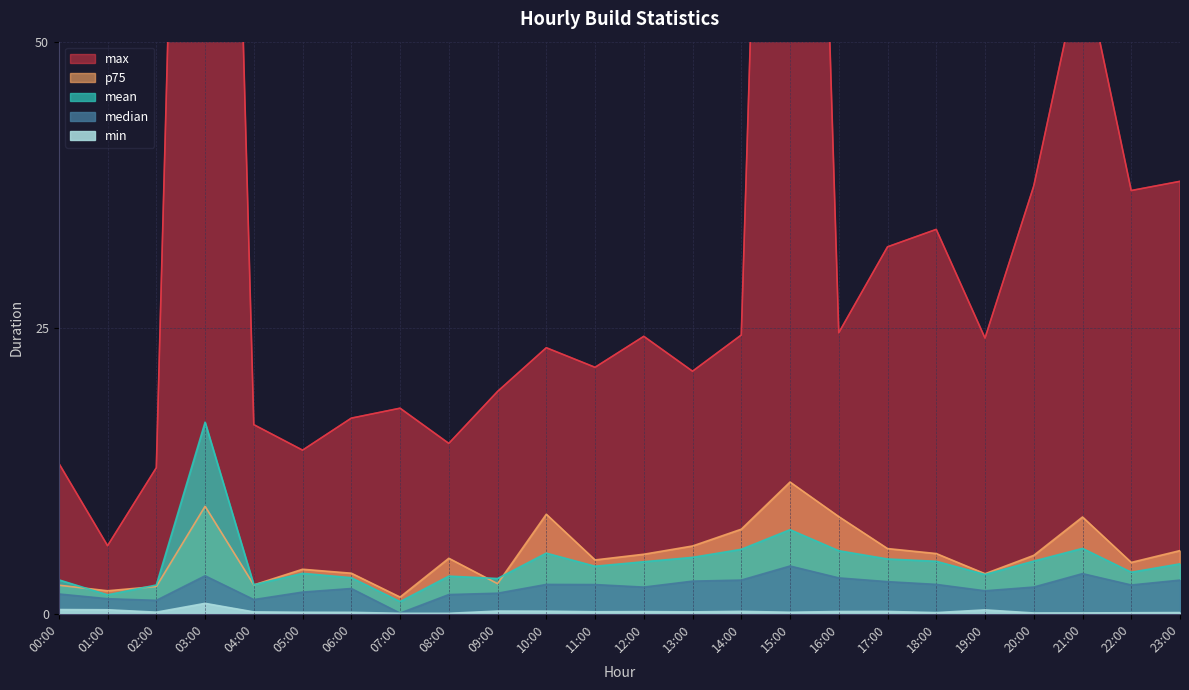

What value does the max series have at 01:00?

6.0